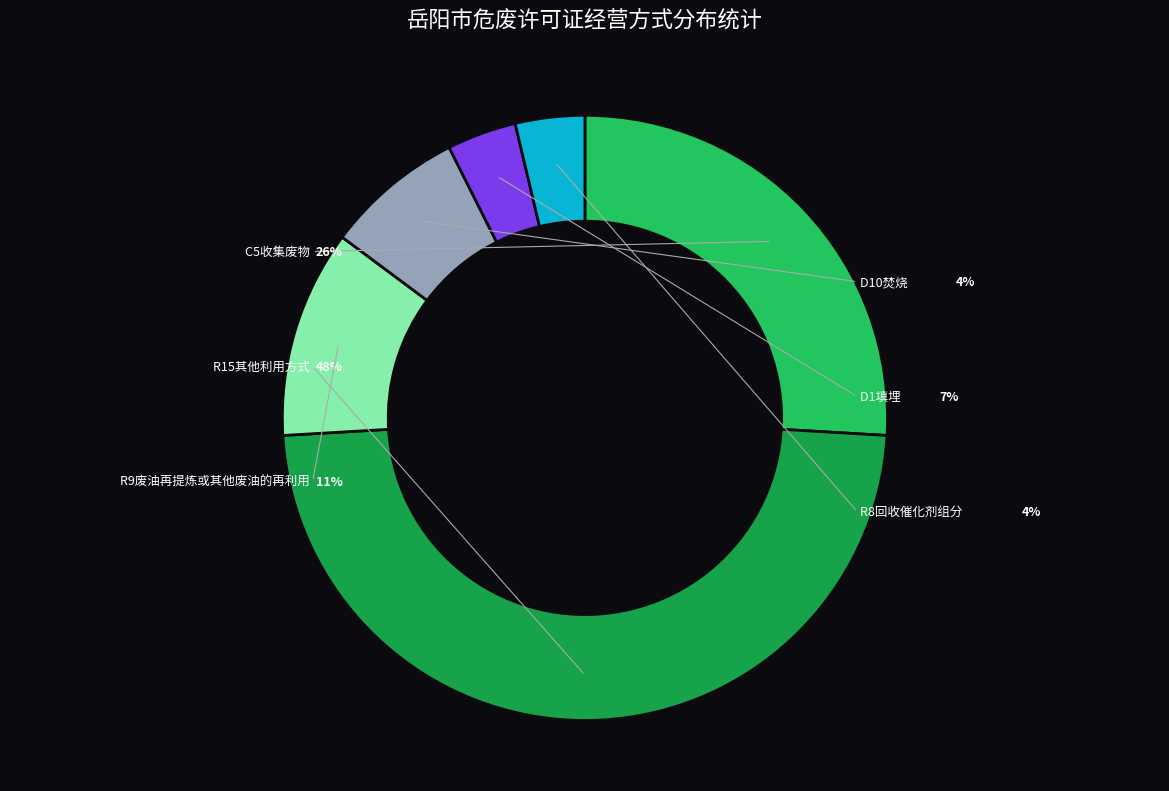

Is there a majority slice in this chart?

No